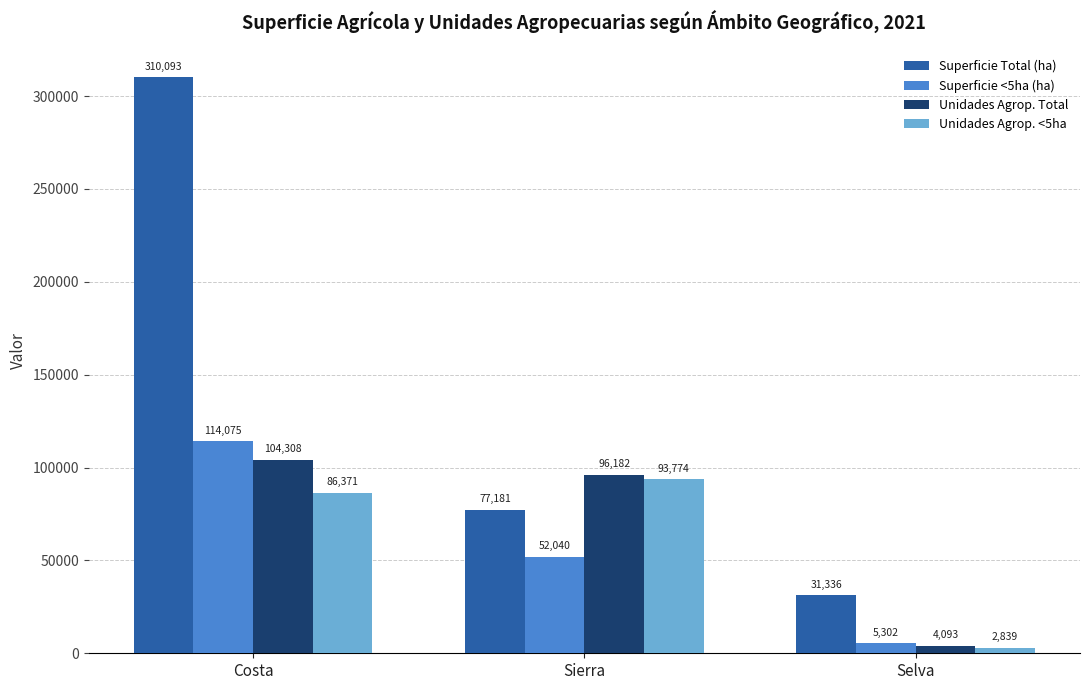

At which label does Unidades Agrop. Total reach its peak?

Costa